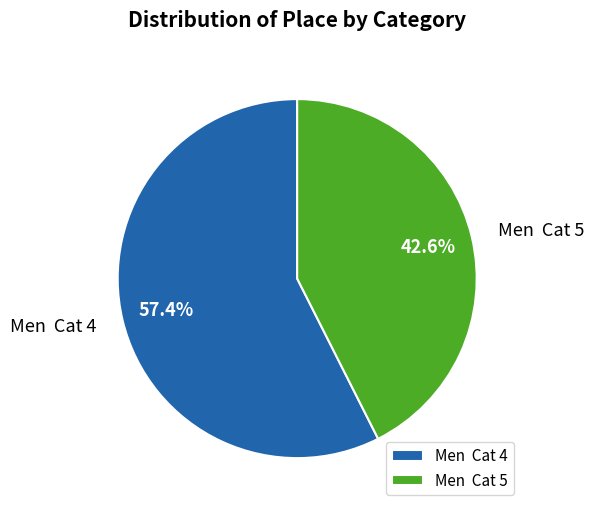

Approximately how many times larger is the value at Men Cat 5 compared to Men Cat 4?

0.7